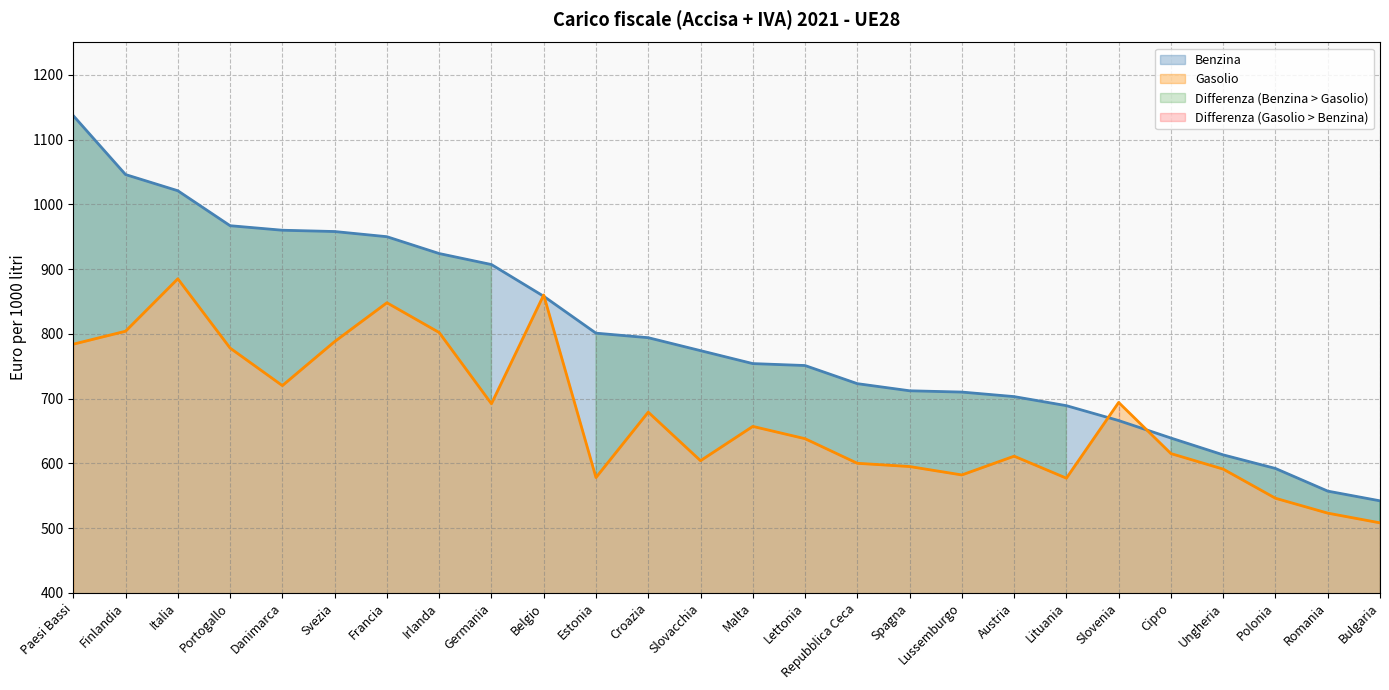

The Gasolio series shows 694 at Slovenia. True or false?

True